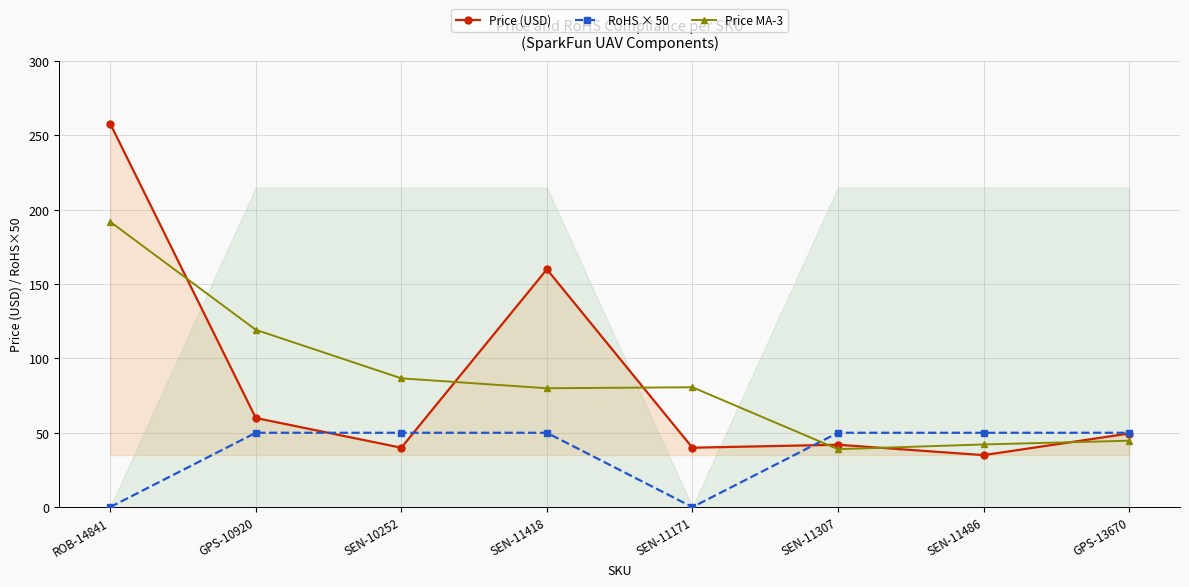

How many data points does each series have?

8